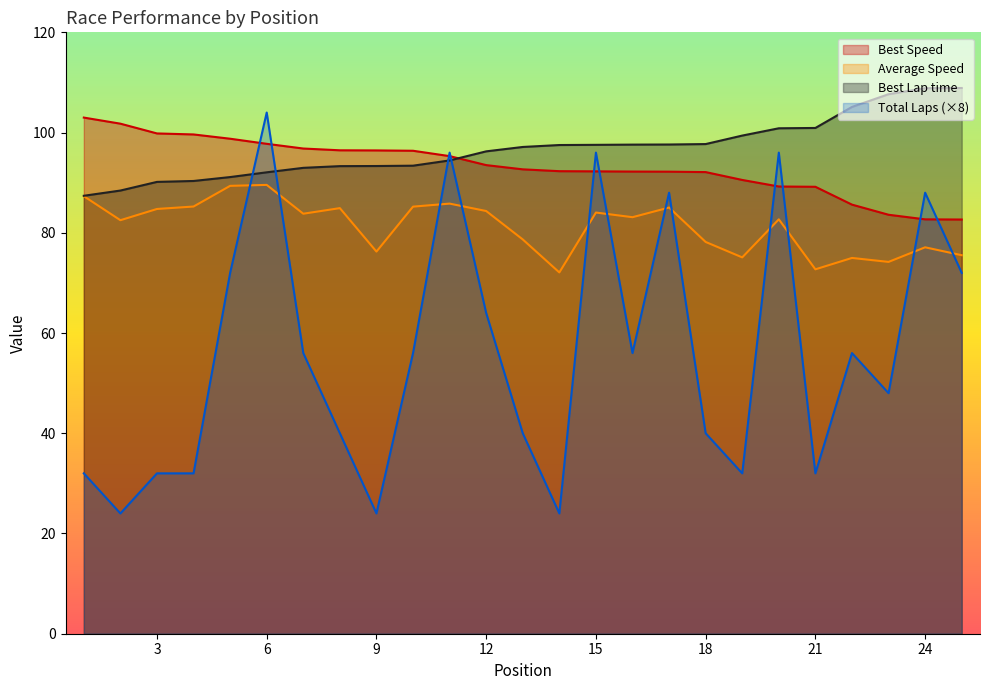

Count the number of categories in the chart.

25